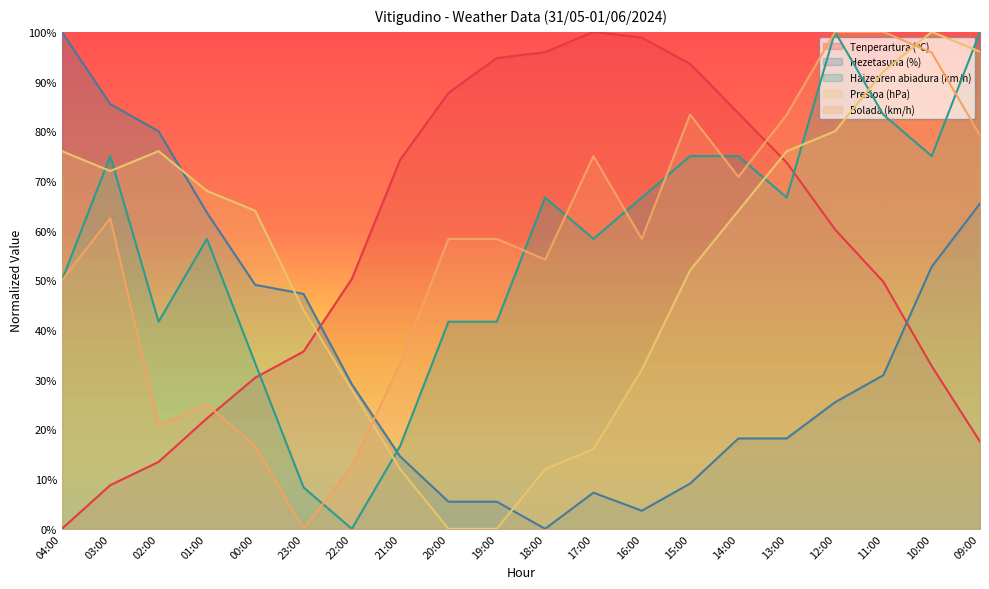

How many interior local peaks does the Hezetasuna (%) series have?

1